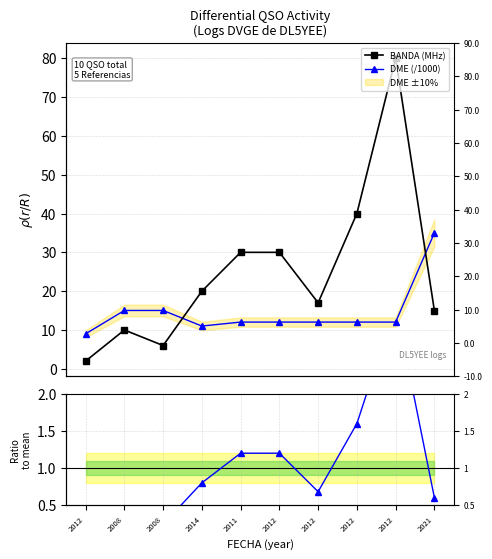

Reading left to right, what are all the values shown in this chart?

BANDA (MHz): 2.0	10.0	6.0	20.0	30.0	30.0	17.0	40.0	80.0	15.0
DME (/1000): 9.0	15.0	15.0	11.0	12.0	12.0	12.0	12.0	12.0	35.0
Ratio to mean: 0.1	0.4	0.2	0.8	1.2	1.2	0.7	1.6	3.2	0.6